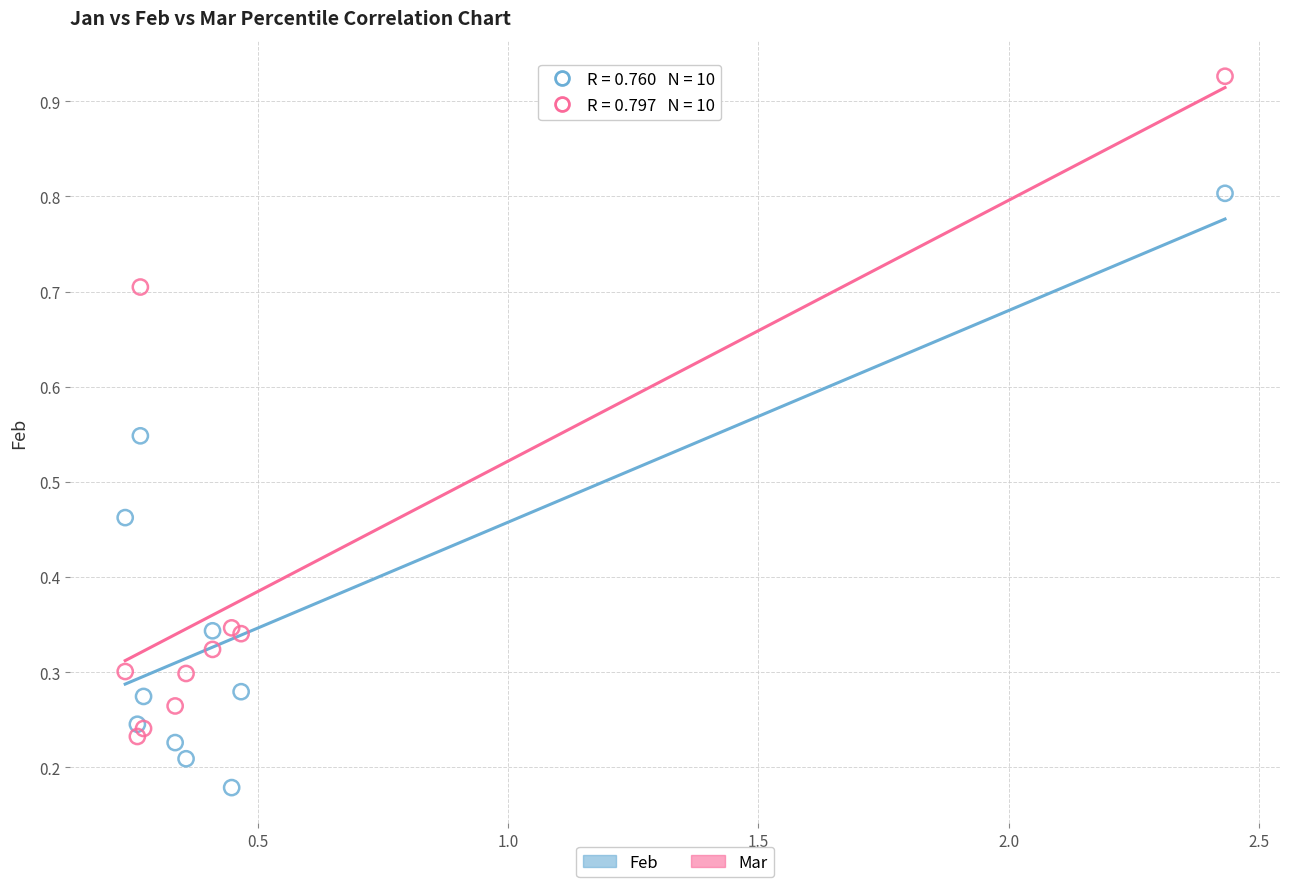

Which series contains the lowest Y value?

Feb